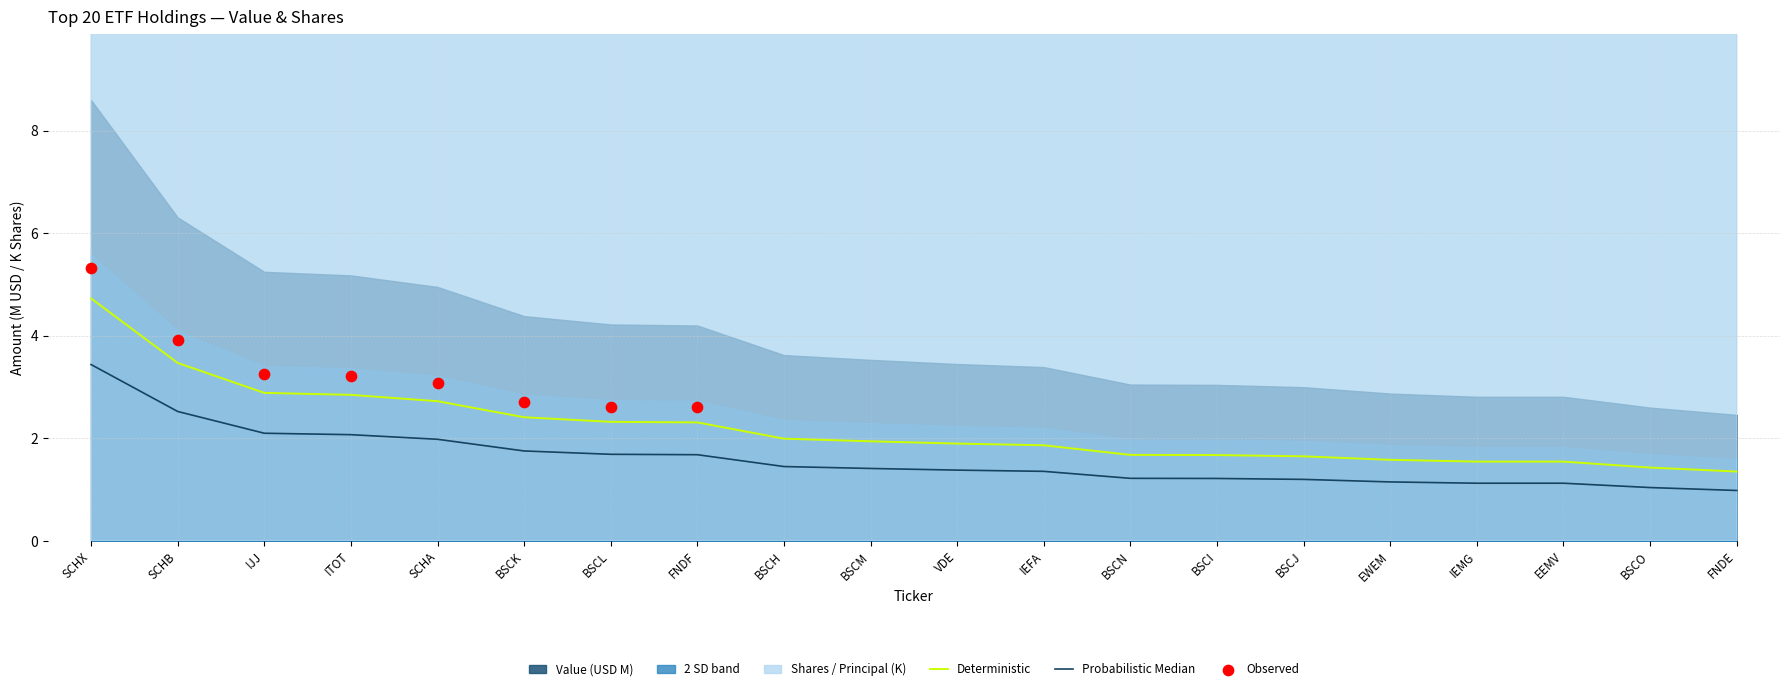

Which has a higher value, EEMV or BSCH?

BSCH